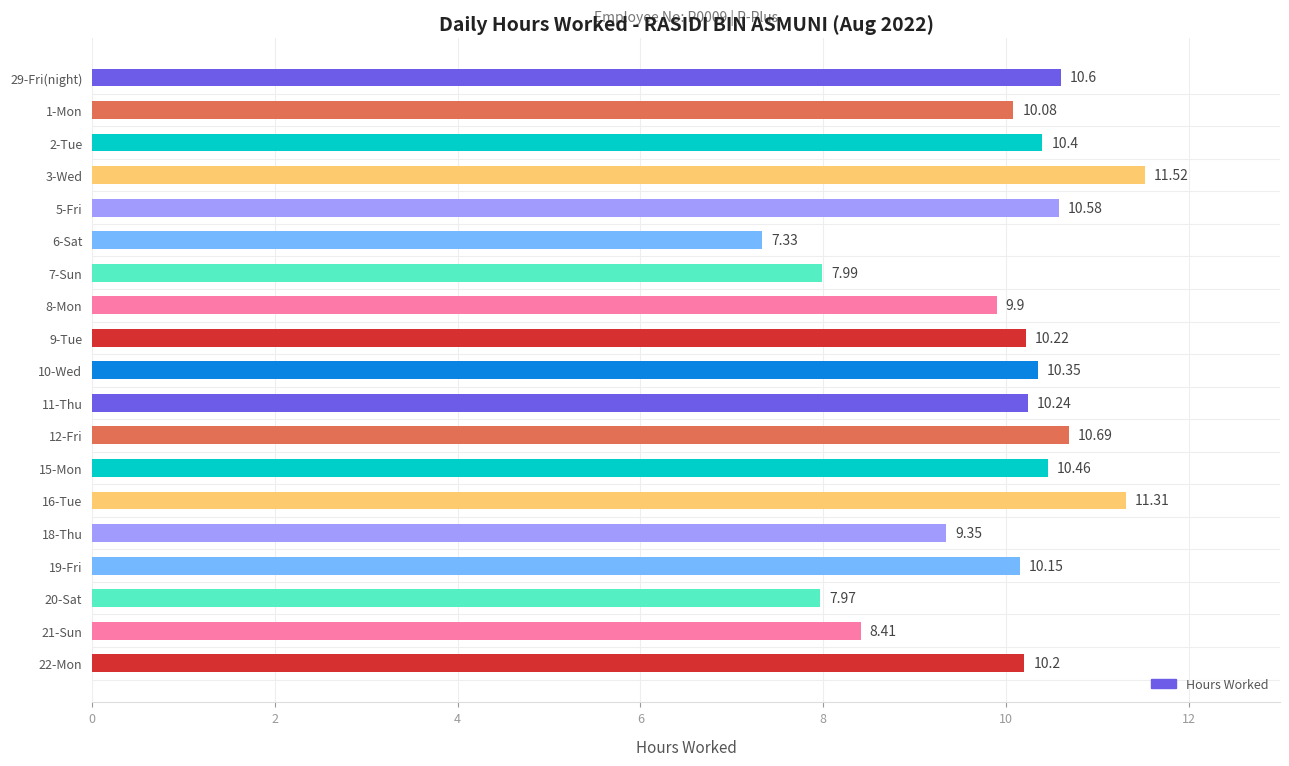

What is the sum of all values?

187.8